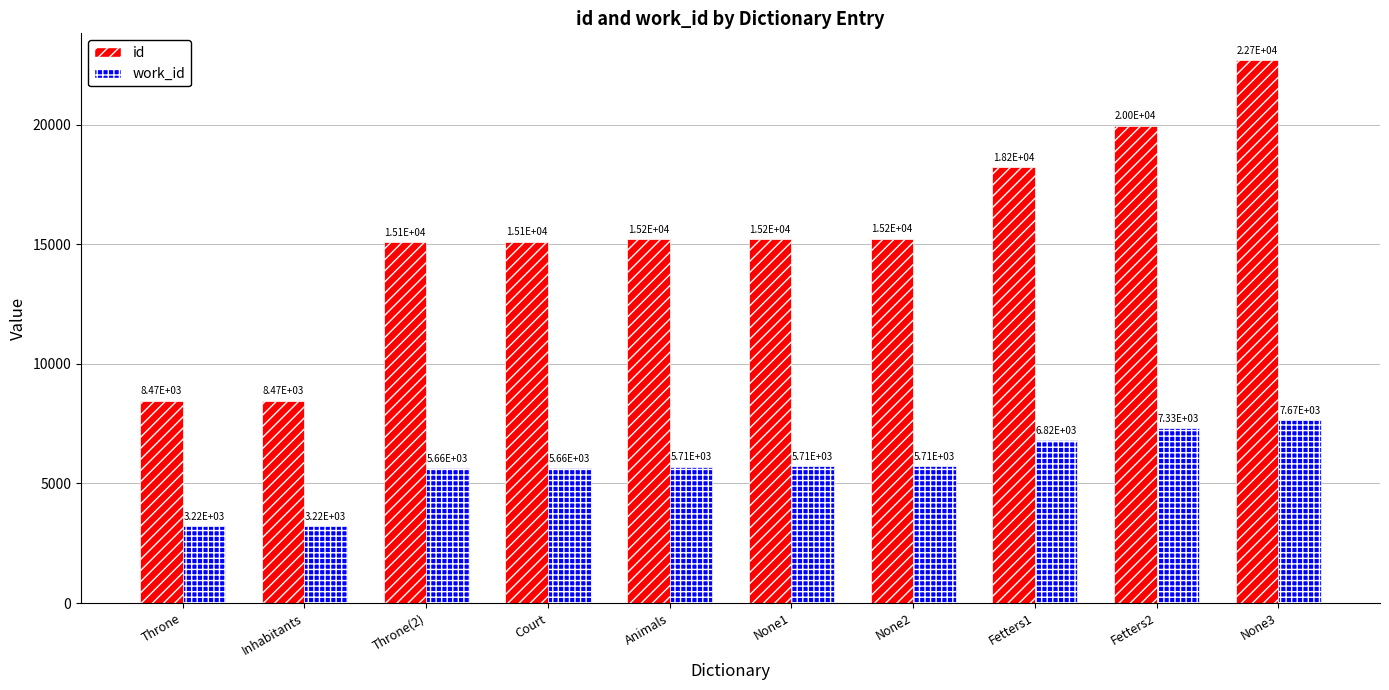

At how many categories does at least one series exceed 6499?

10